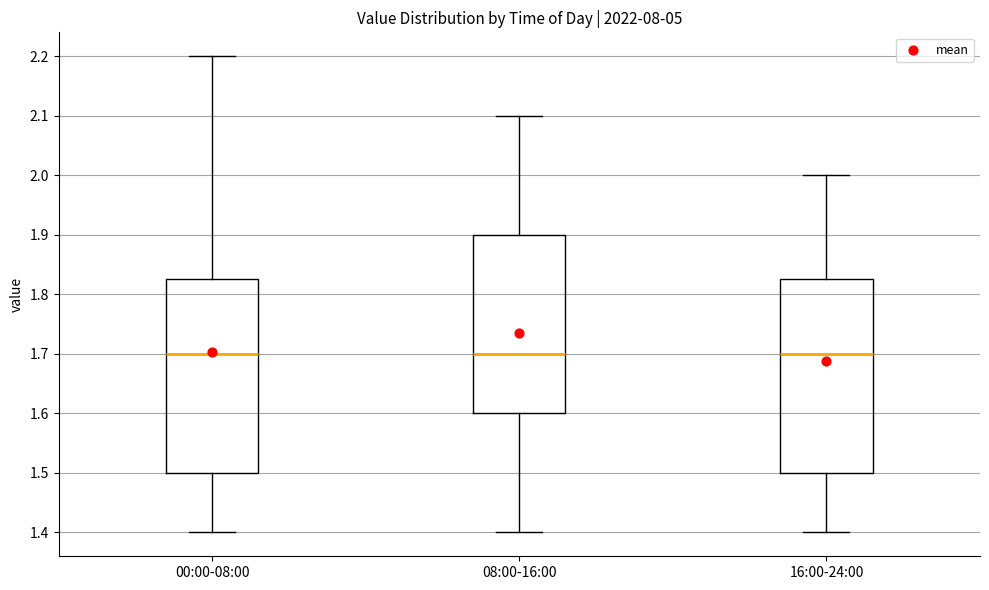

Where is the lower edge of the box for 16:00-24:00 on the y-axis? The values are not printed on the chart, so give them approximately, as read against the axis.

1.50